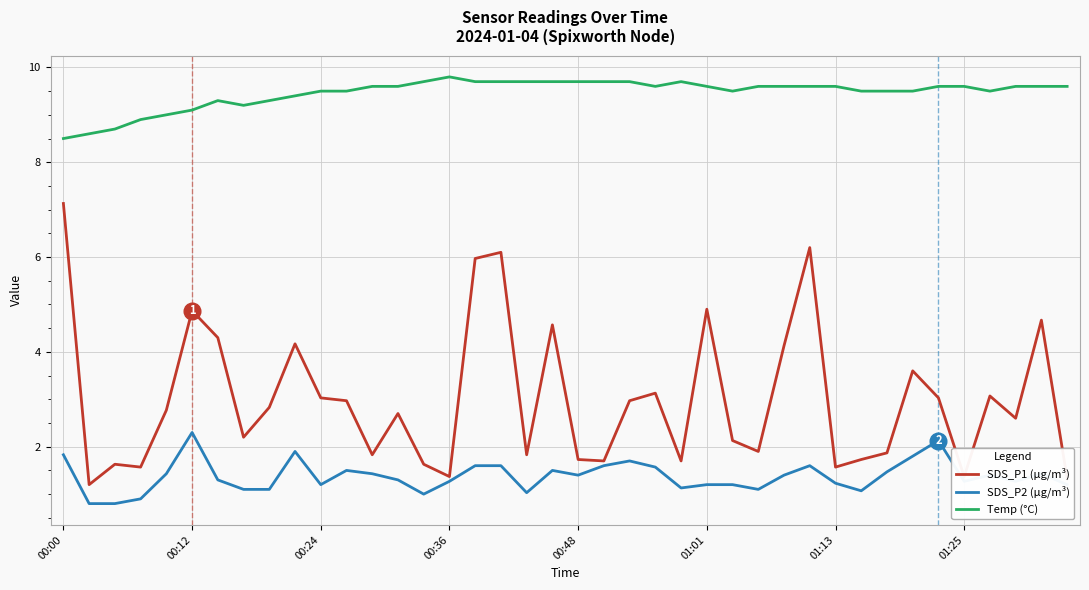

List the series in order of their peak value, highest first.

Temp (°C), SDS_P1 (µg/m³), SDS_P2 (µg/m³)